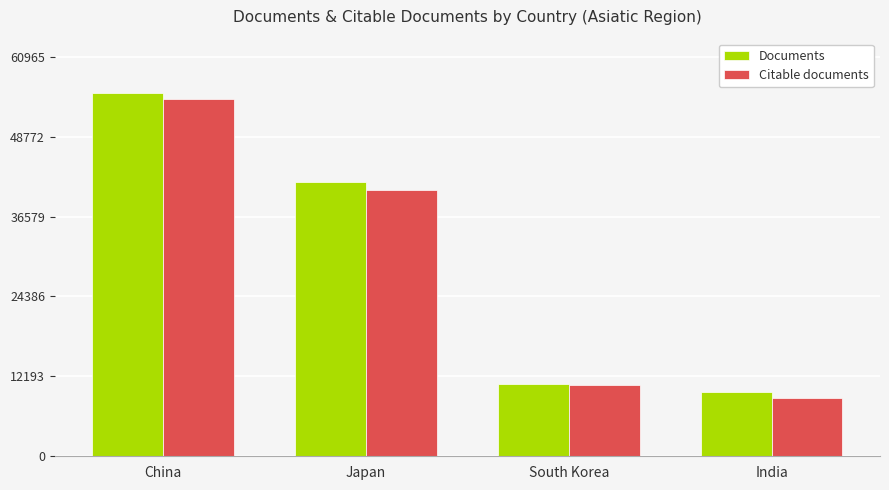

Reading left to right, extract all data points from this chart.

Documents: 55423	41905	11107	9869
Citable documents: 54486	40615	10929	8919